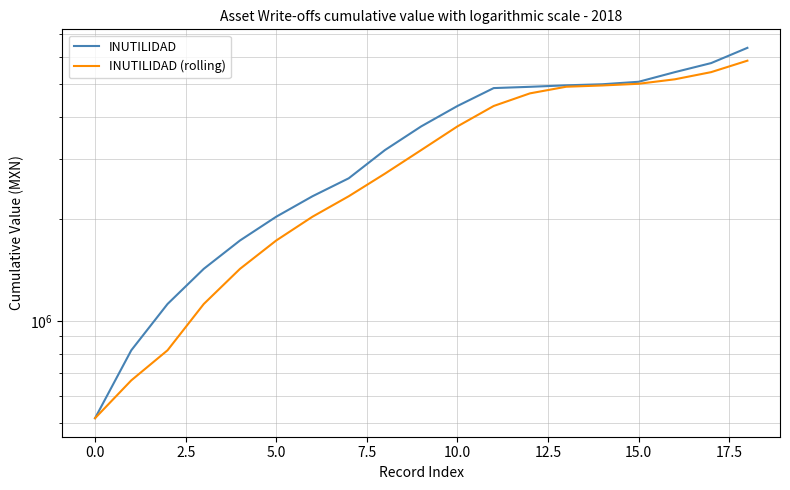

Which series has the largest range (max minus min)?

INUTILIDAD